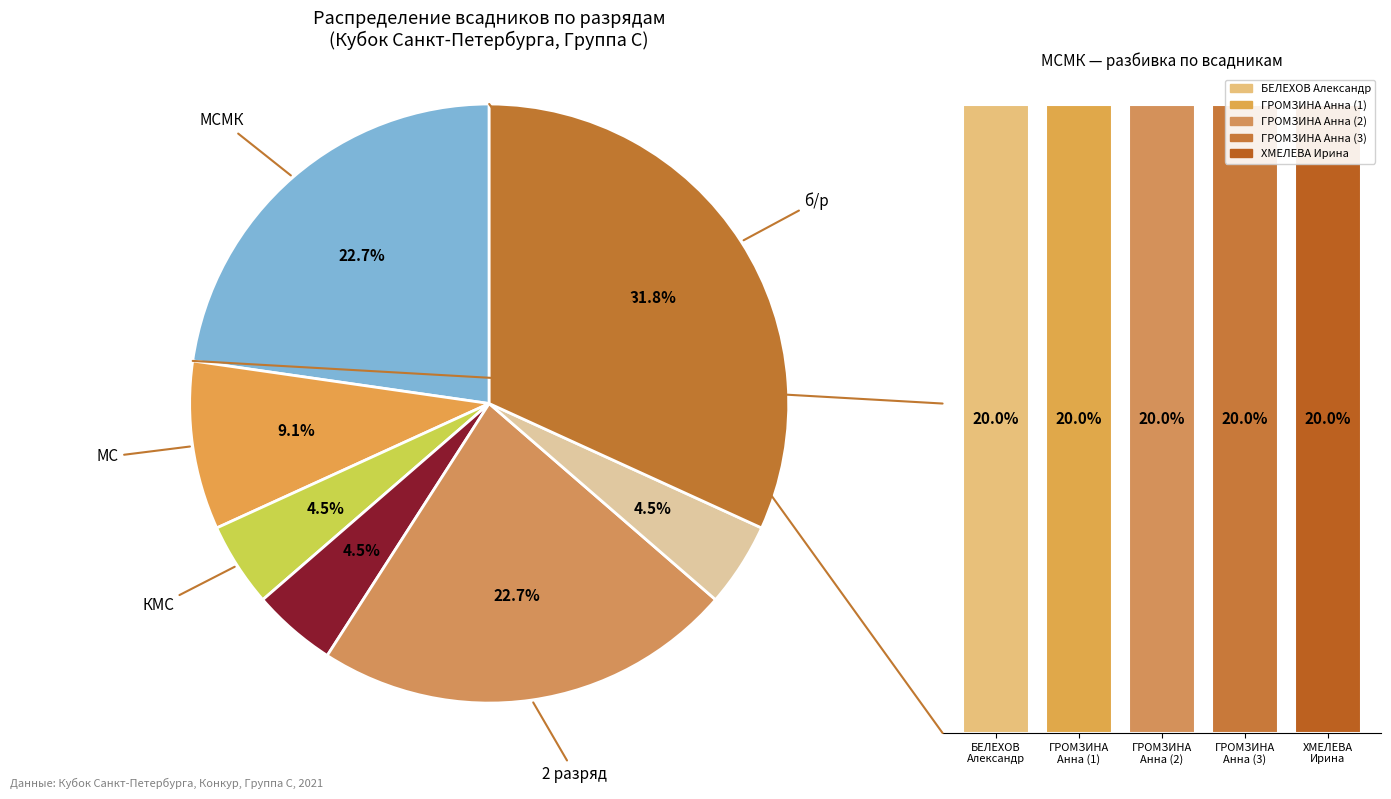

To the nearest percent, what is the combined percentage of 3 and МС?

14%